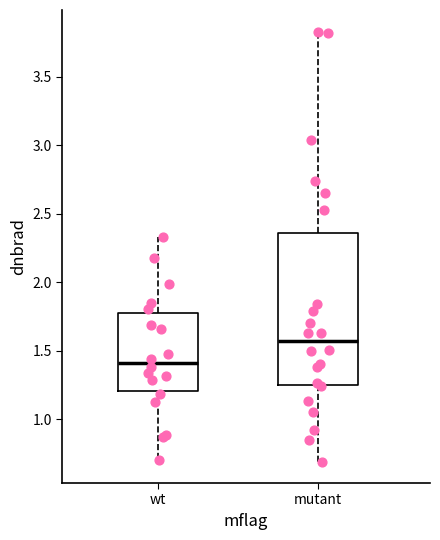

Which box is the tallest, from its lower edge to its upper edge?

mutant